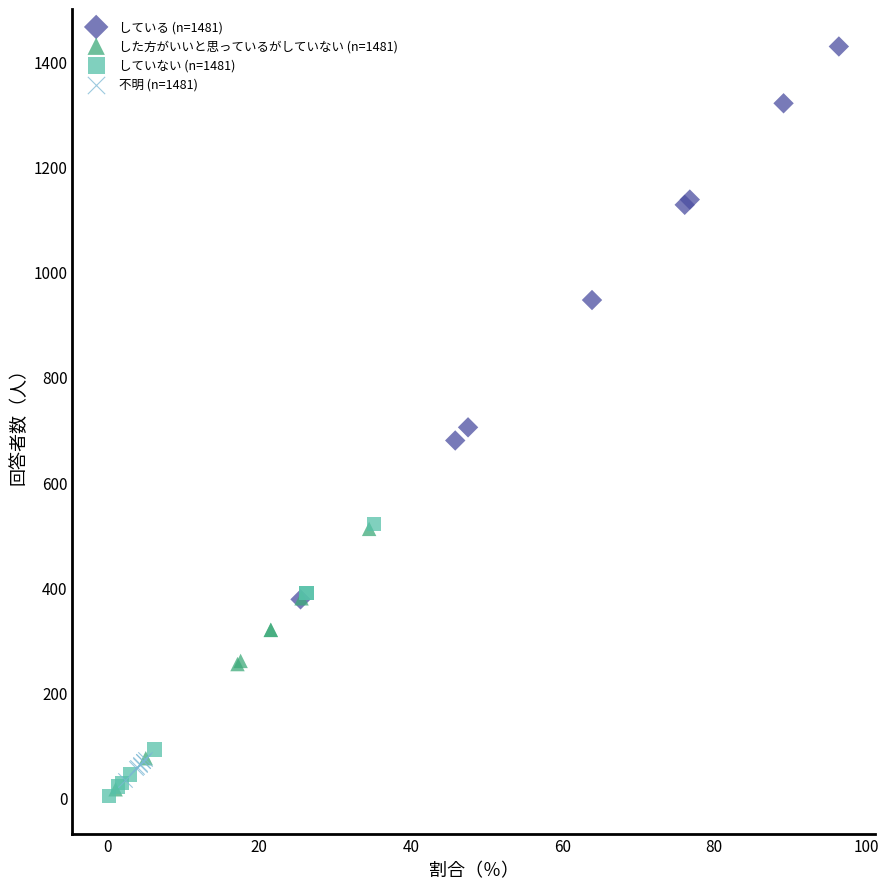

Which series contains the highest Y value?

している (n=1481)